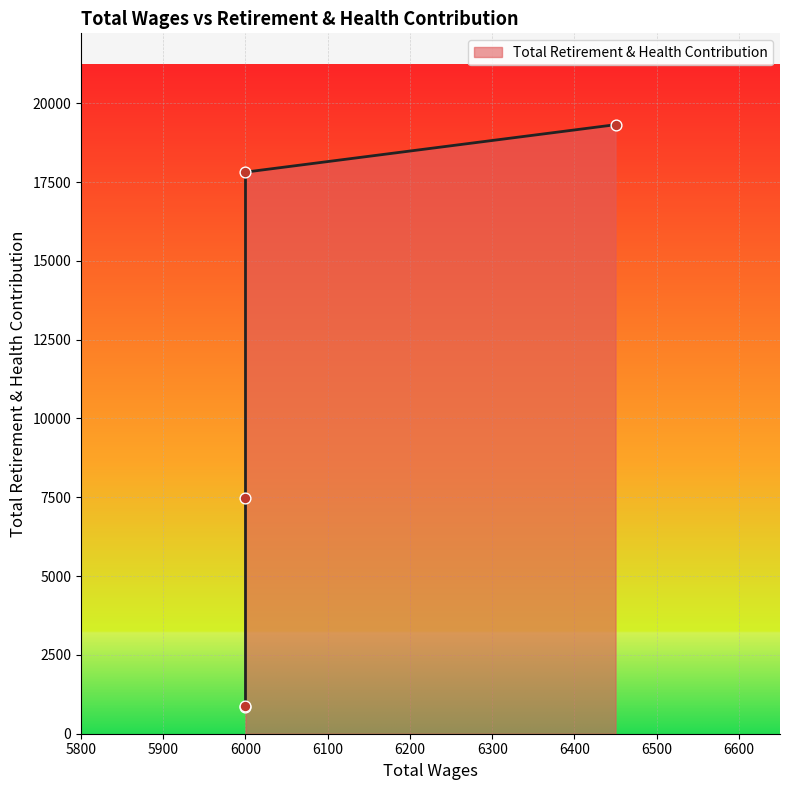

What is the change in value from 6000.0 to 6000.0?

+10346